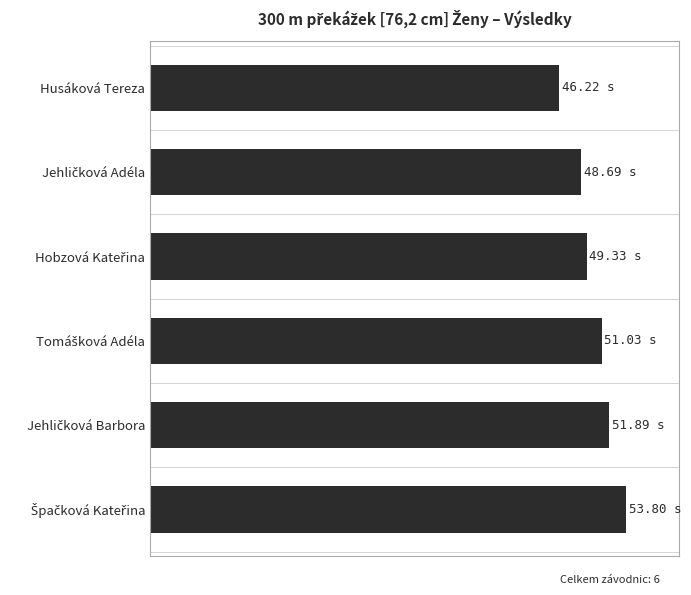

What is the difference between the maximum and minimum values?

7.6